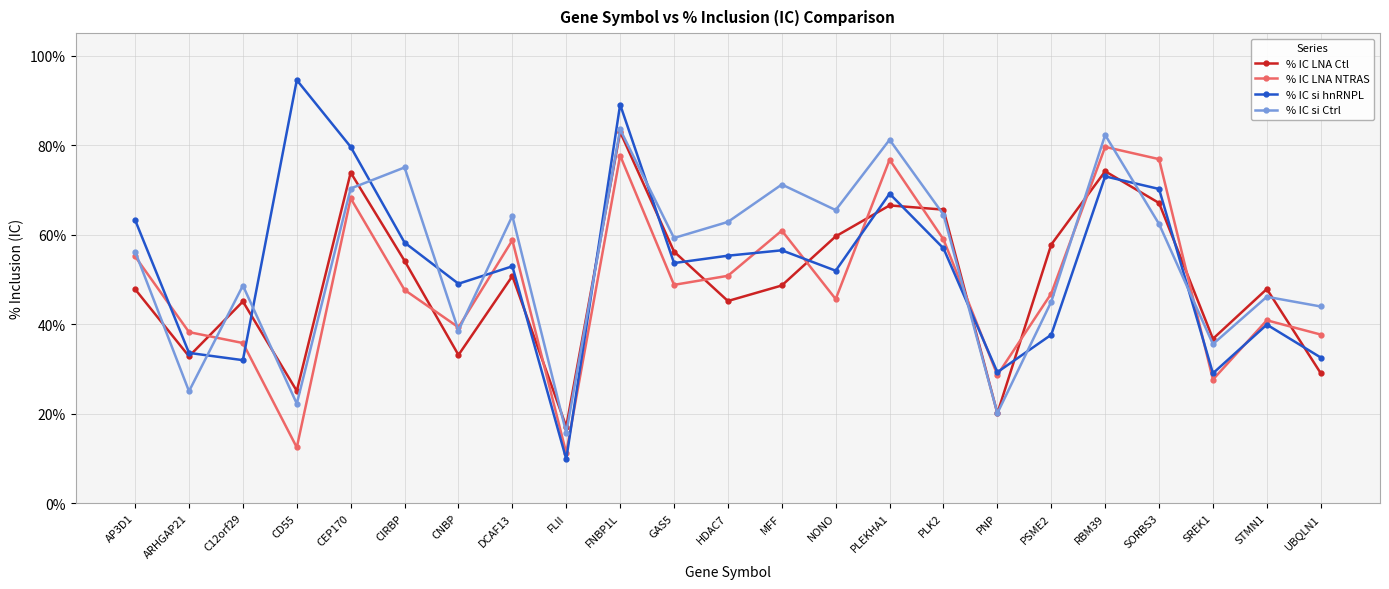

True or false: % IC si hnRNPL has a value of 82.1 at PLK2.

False